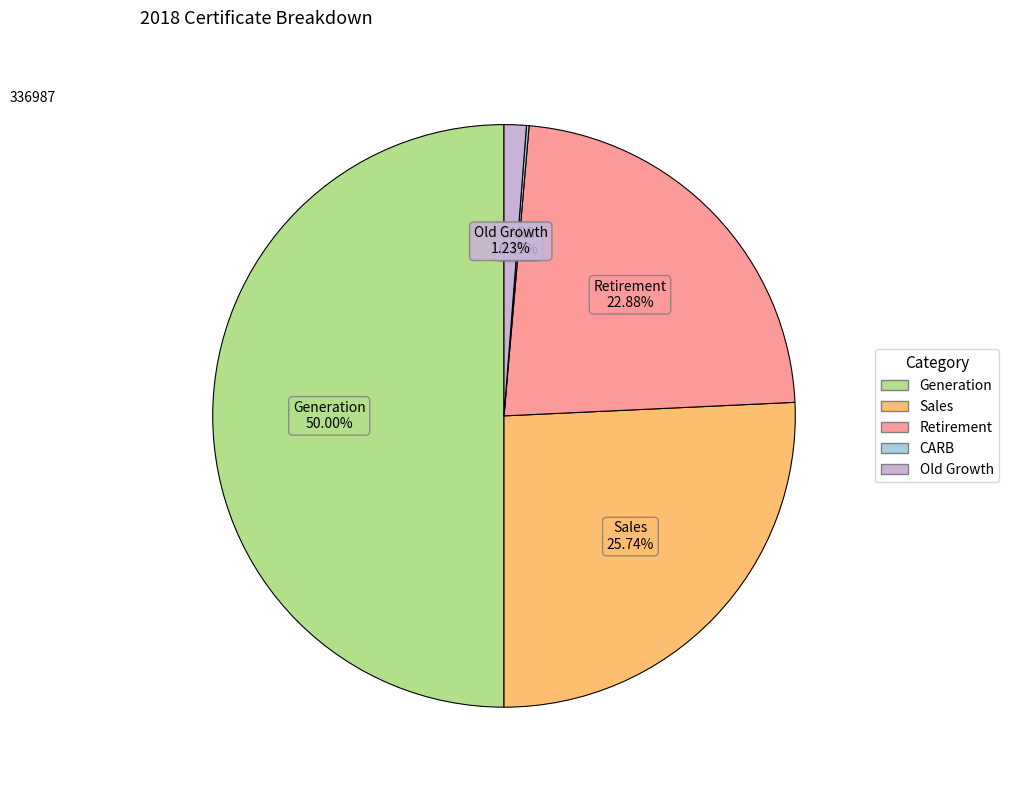

Which has a higher value, Sales or Retirement?

Sales